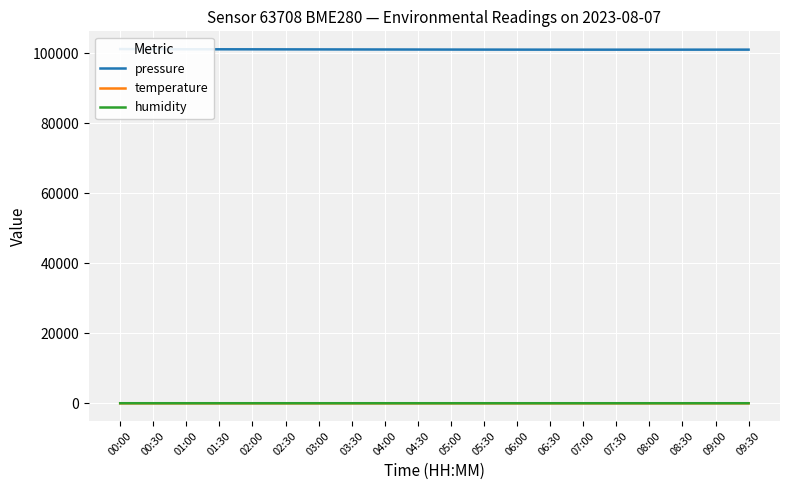

Which series has the largest range (max minus min)?

pressure